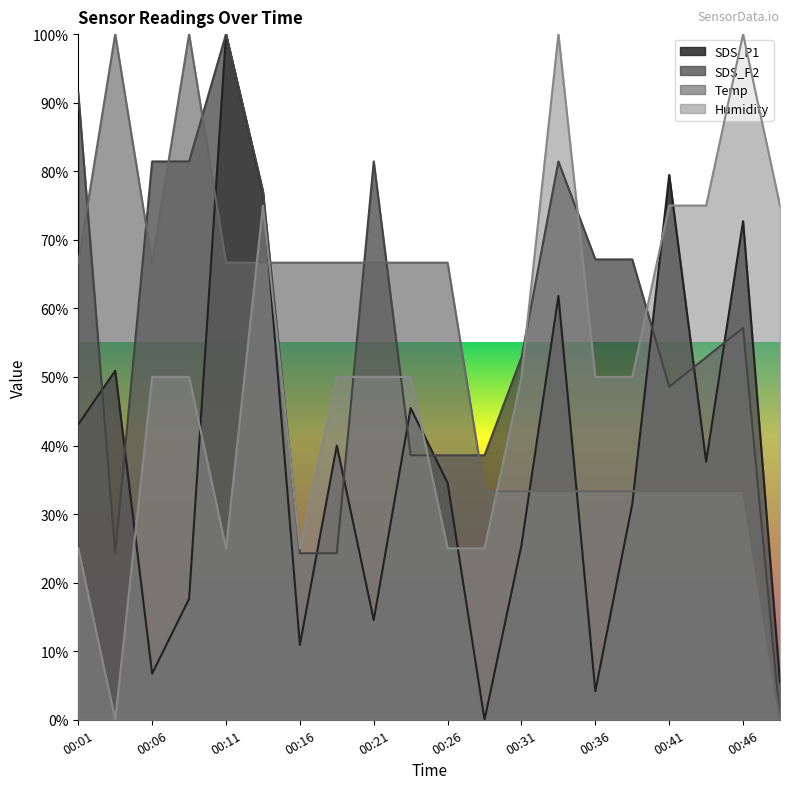

How many lines are shown in the chart?

4